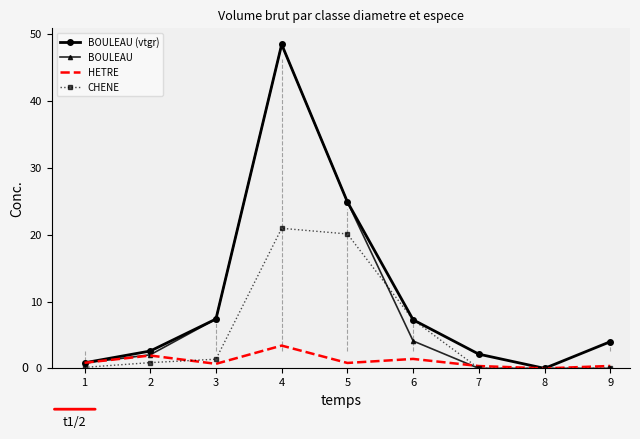

What is the greatest value displayed?

48.5